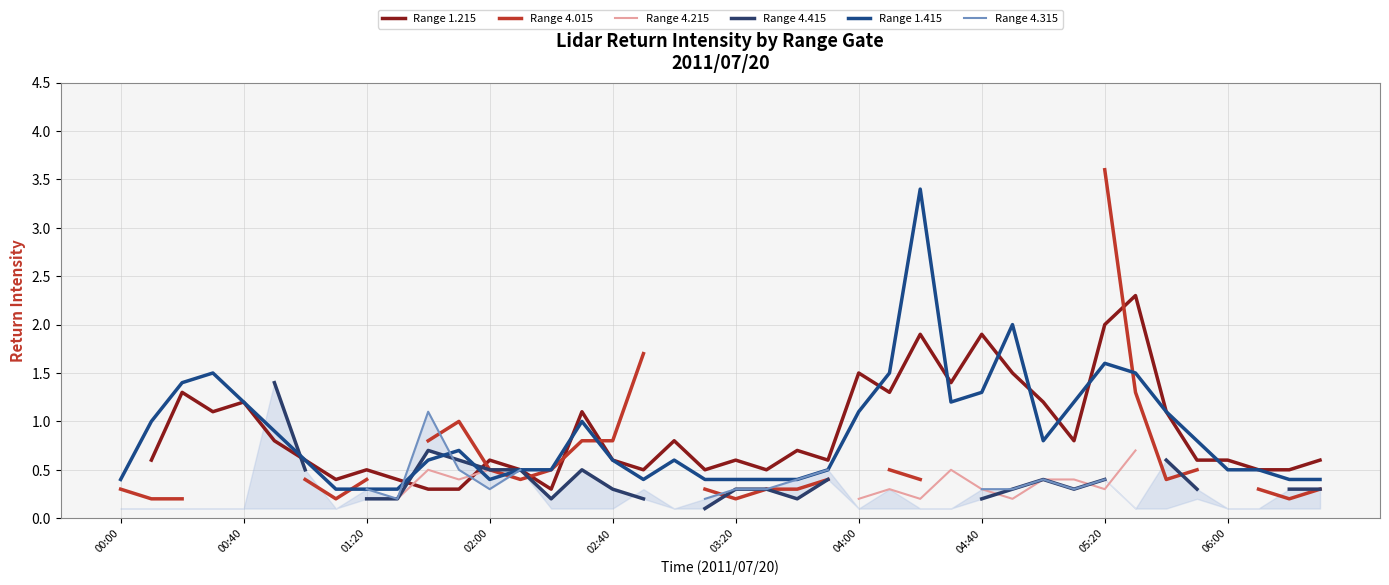

What is the highest value of the Range 1.415 series?

3.4